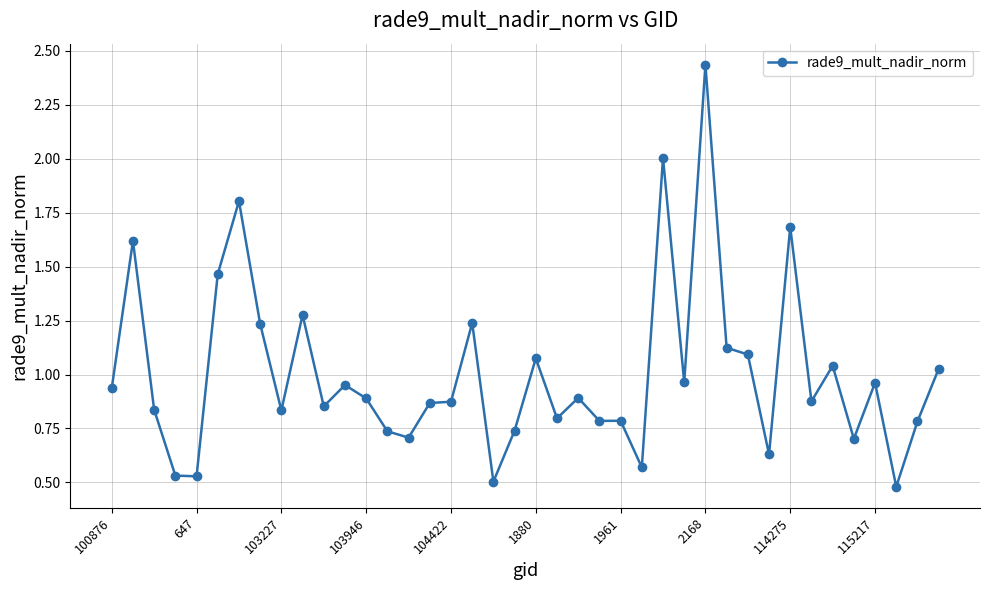

What is the sum of all values?

40.1